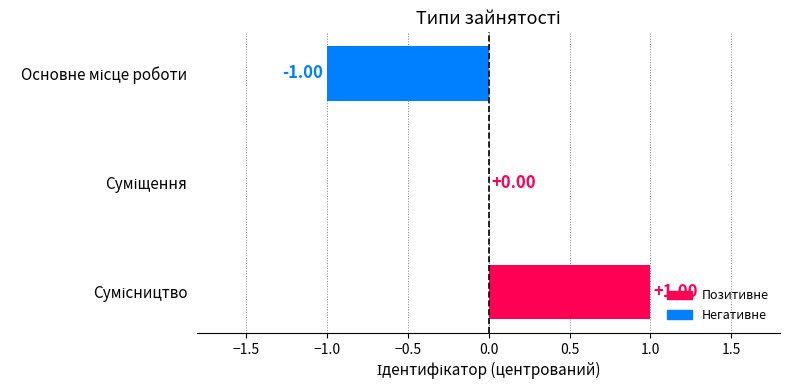

Count the number of data series in this chart.

1